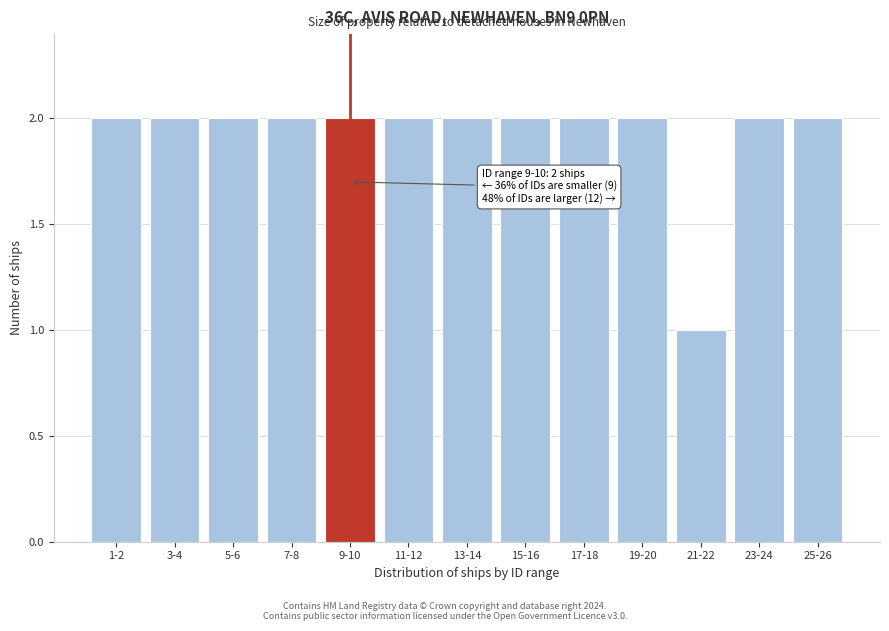

Reading right to left, extract all data points from this chart.

2	2	1	2	2	2	2	2	2	2	2	2	2